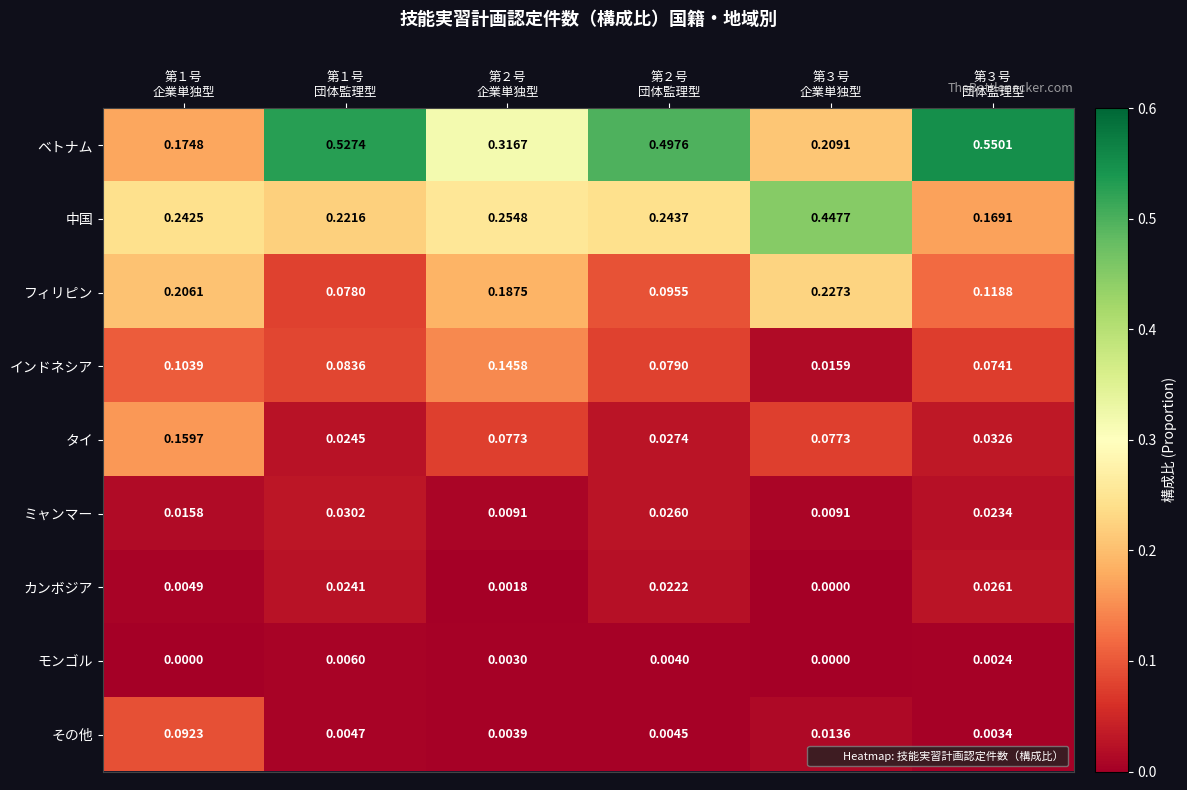

At how many categories does at least one series exceed 0?

6